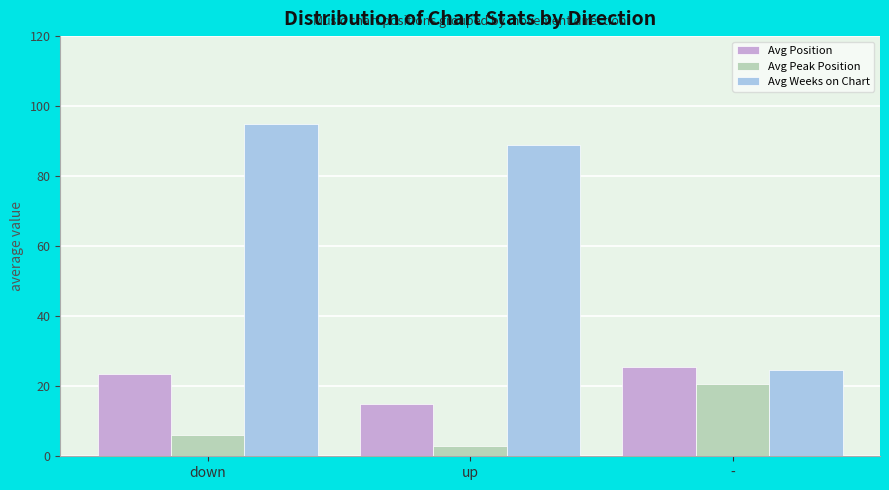

Is the value of Avg Position at down greater than the value of Avg Weeks on Chart at up?

No